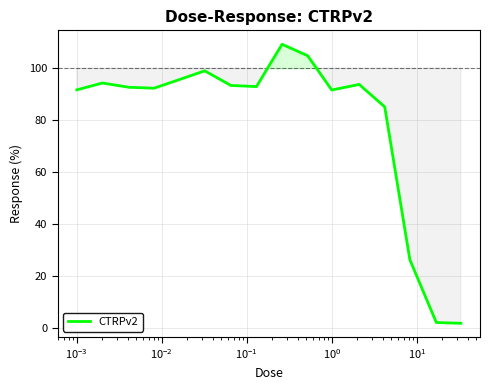

What is the greatest value displayed?

109.2